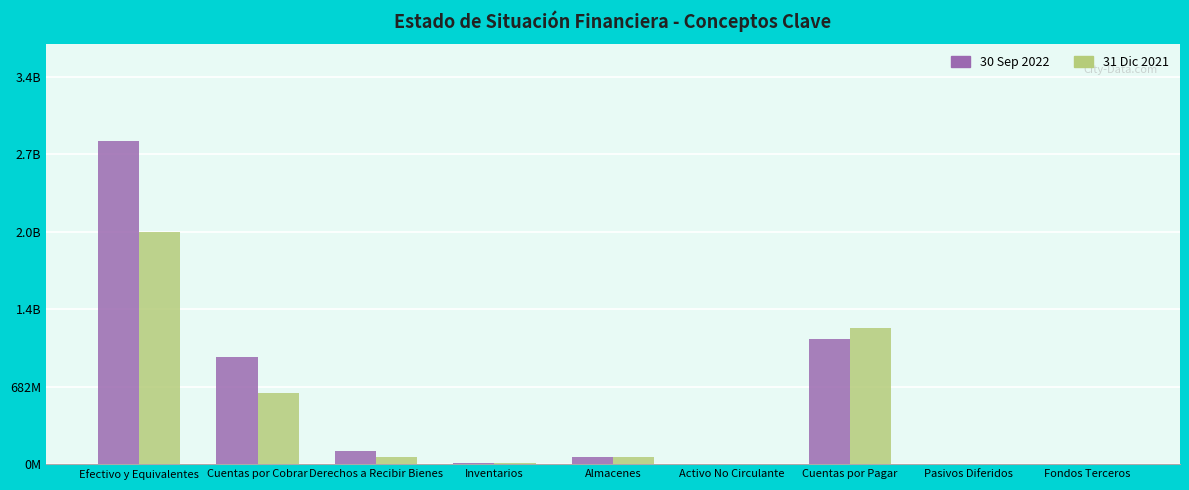

What are all the series names shown in the legend?

30 Sep 2022, 31 Dic 2021